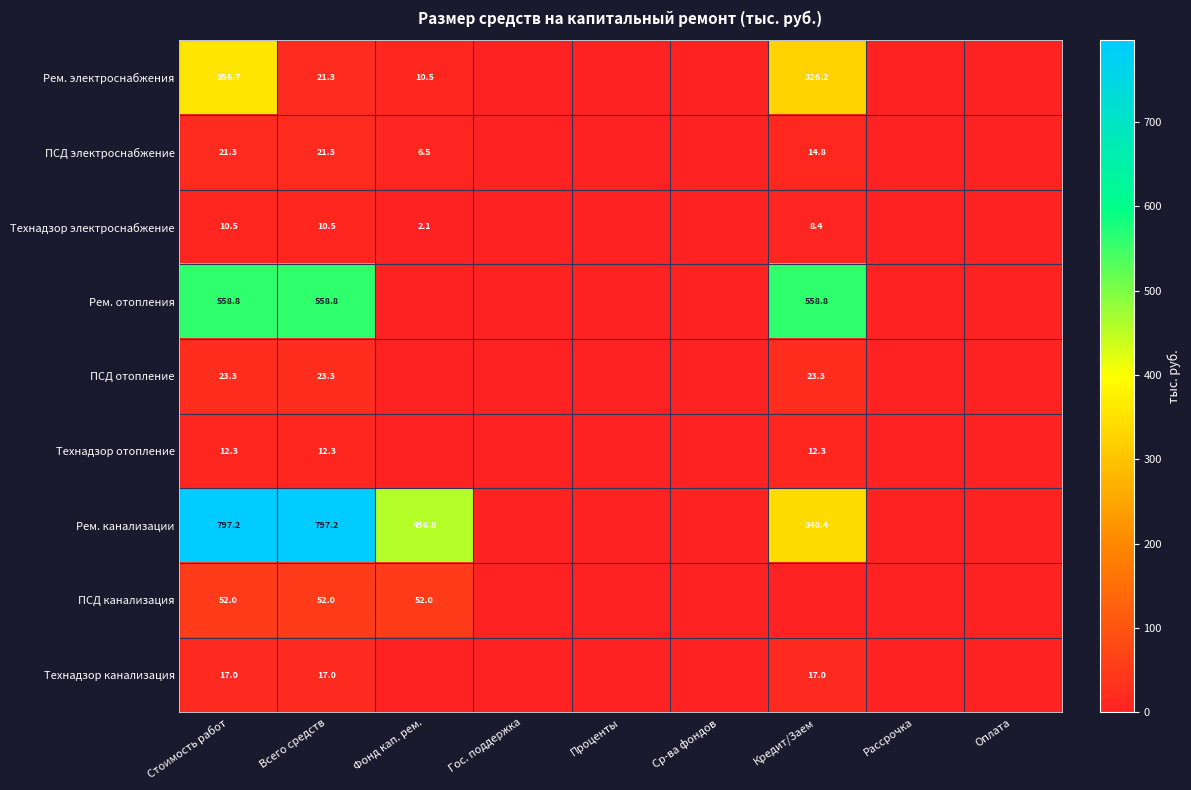

Is it true that ПСД канализация equals 0.0 at Рассрочка?

True